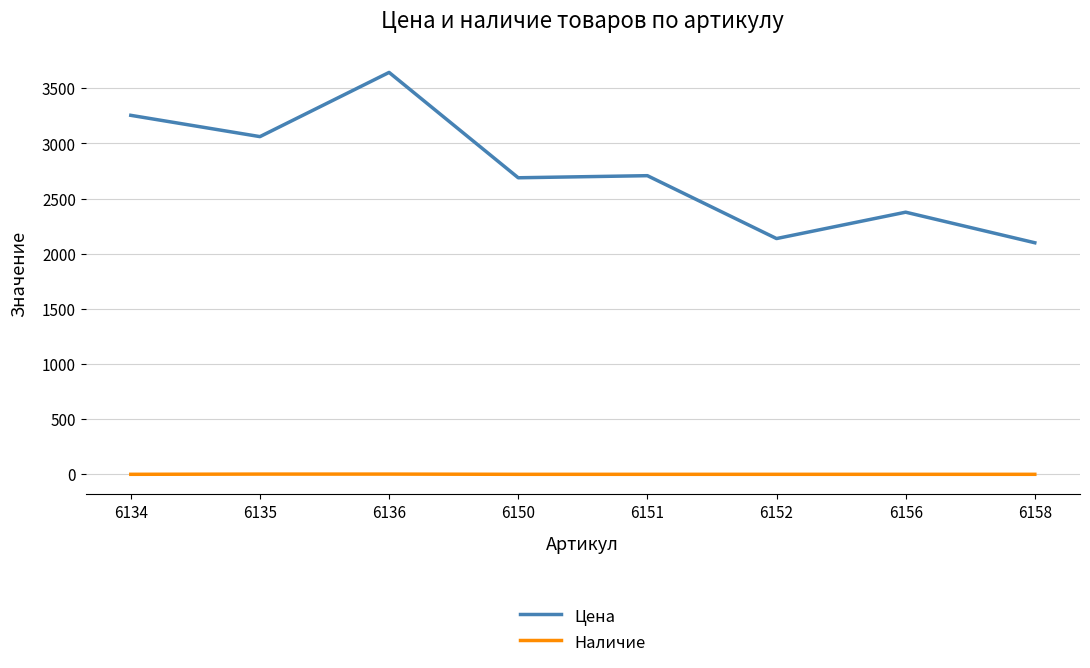

What is the total value across all series at 6151?

2707